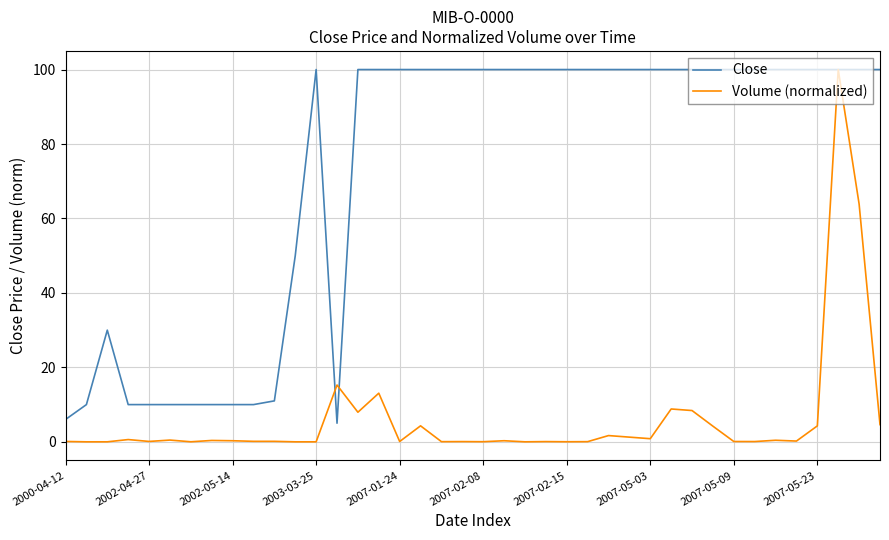

Rank the series by their average value, from highest to lowest.

Close, Volume (normalized)